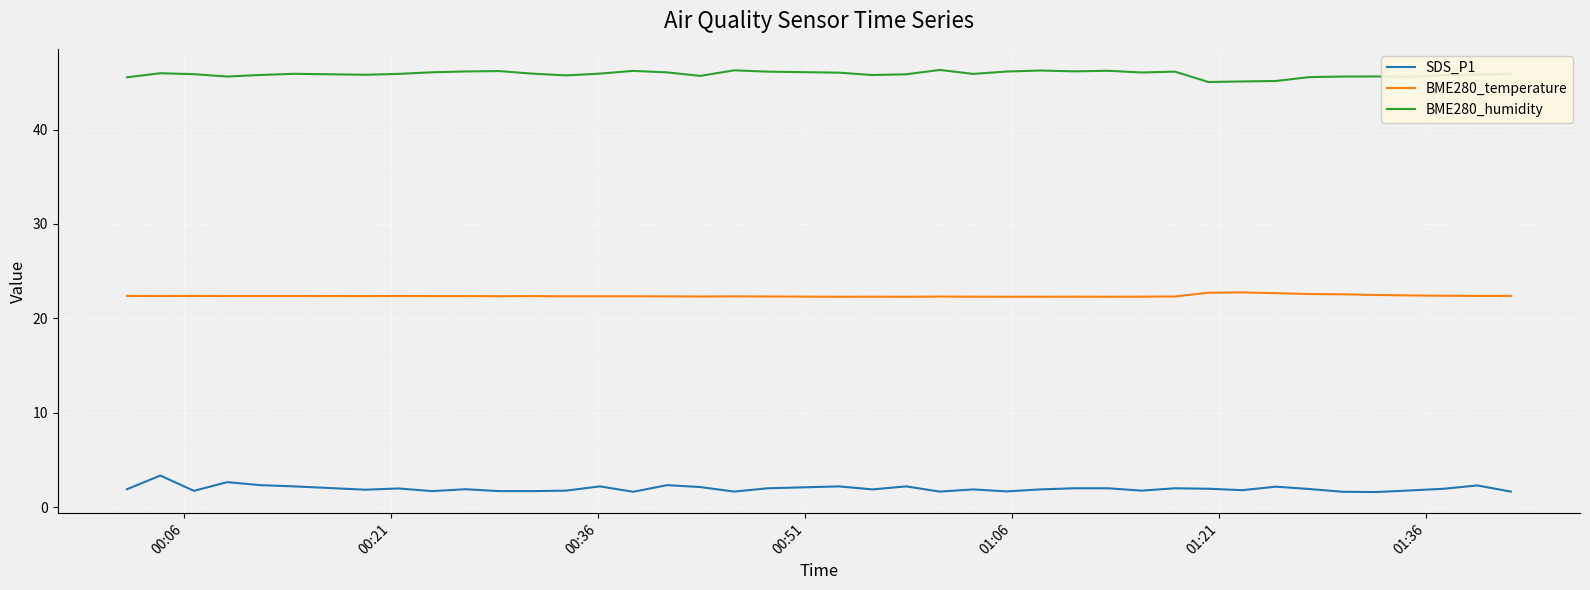

Which series has the widest spread of values?

SDS_P1